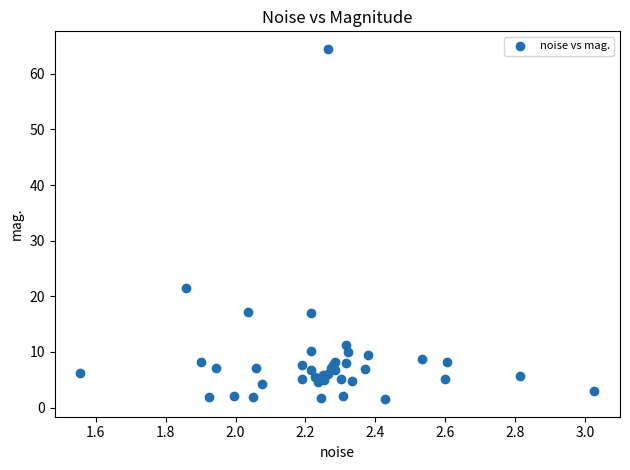

What Y value in the scatter plot is closest to 32?

21.5